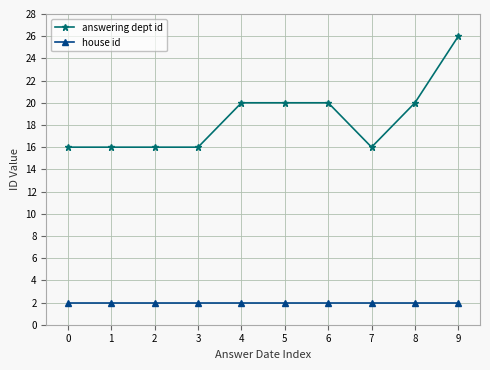

At how many categories does at least one series exceed 18?

5